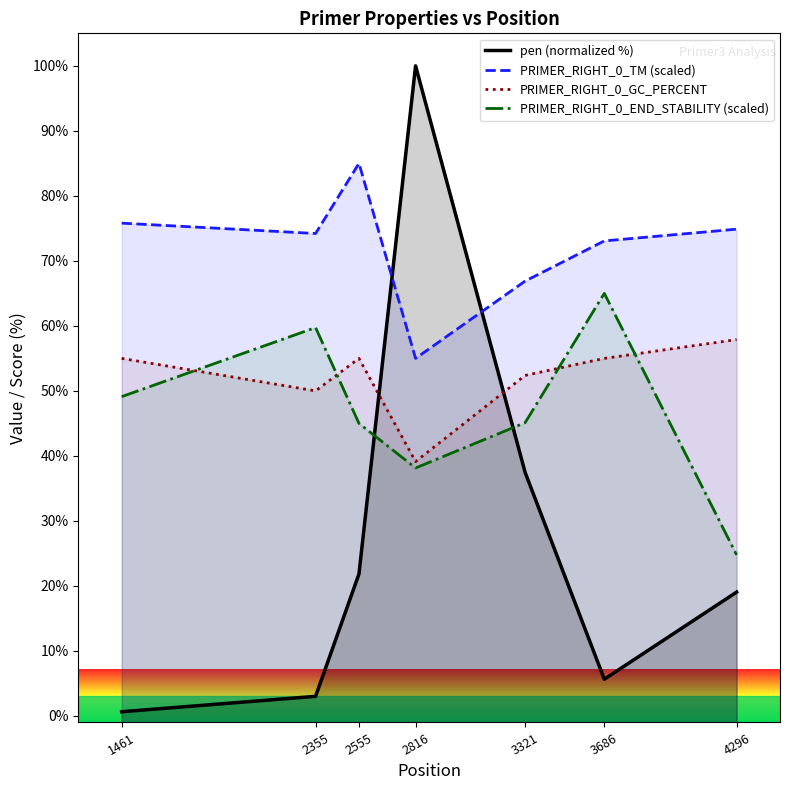

Where is the first local maximum for PRIMER_RIGHT_0_GC_PERCENT?

2555